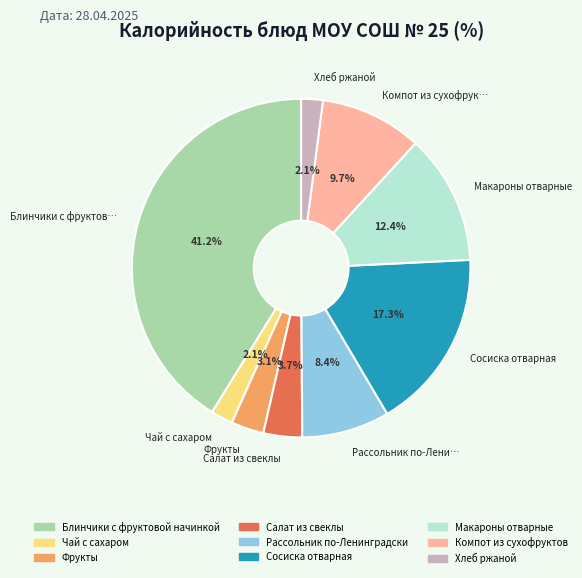

Count the number of slices in the pie.

9